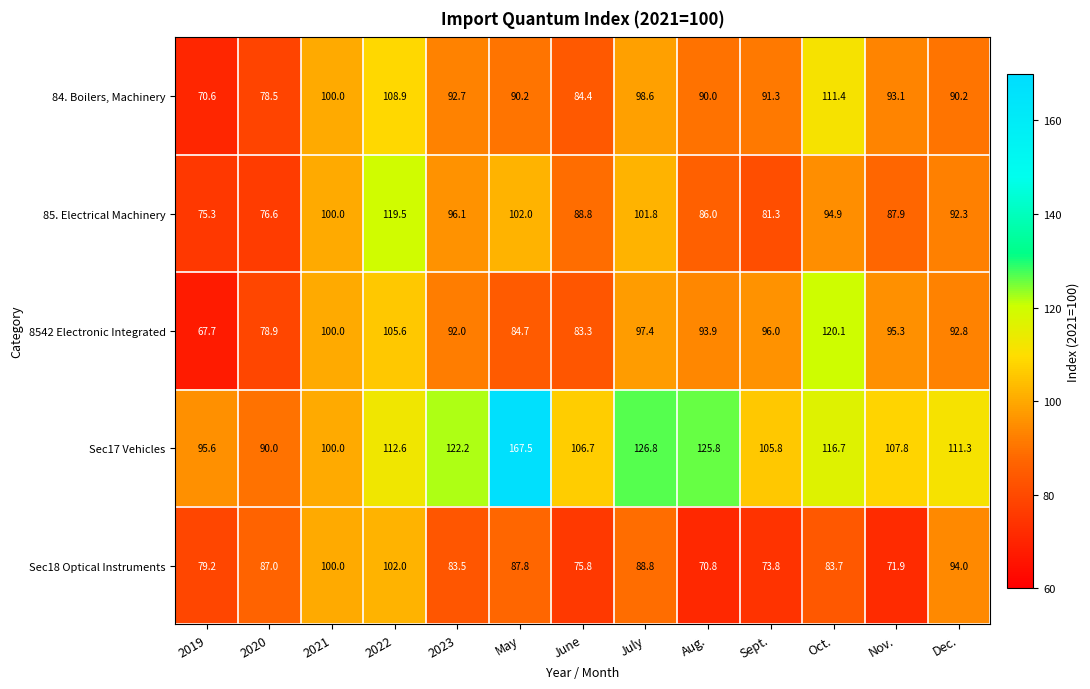

What is the difference between the 85. Electrical Machinery values at Aug. and Nov.?

1.9